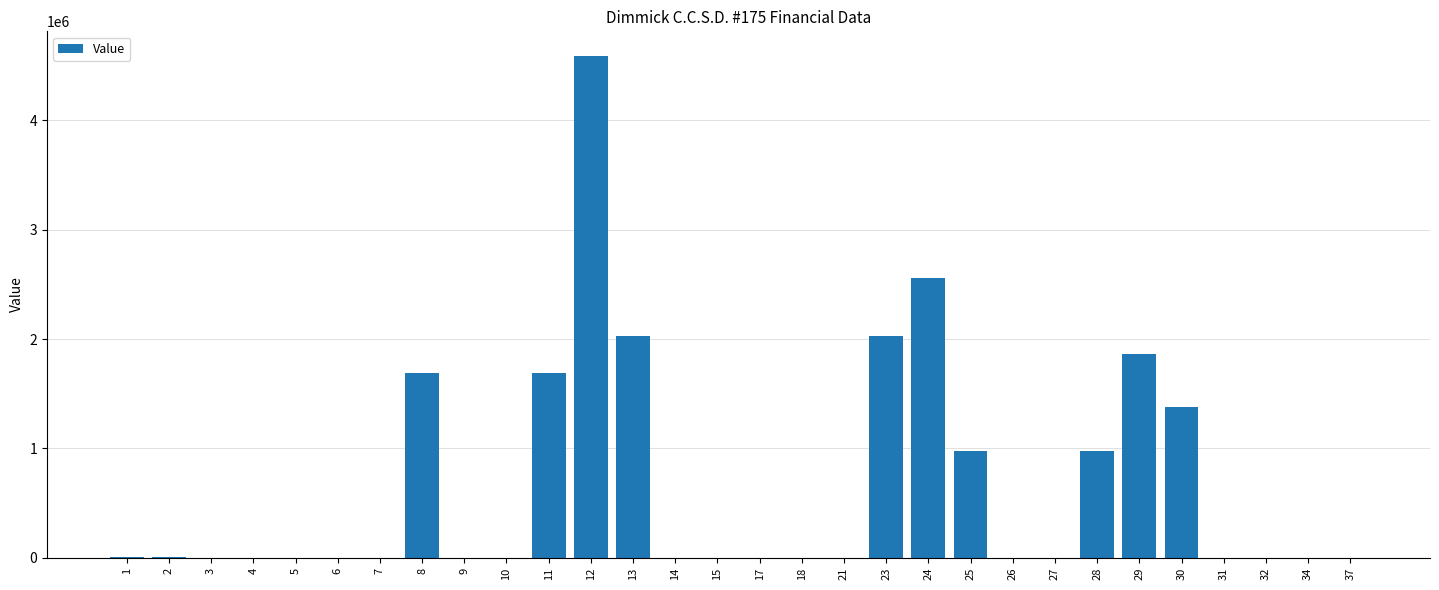

The value at 6 is 0. True or false?

True